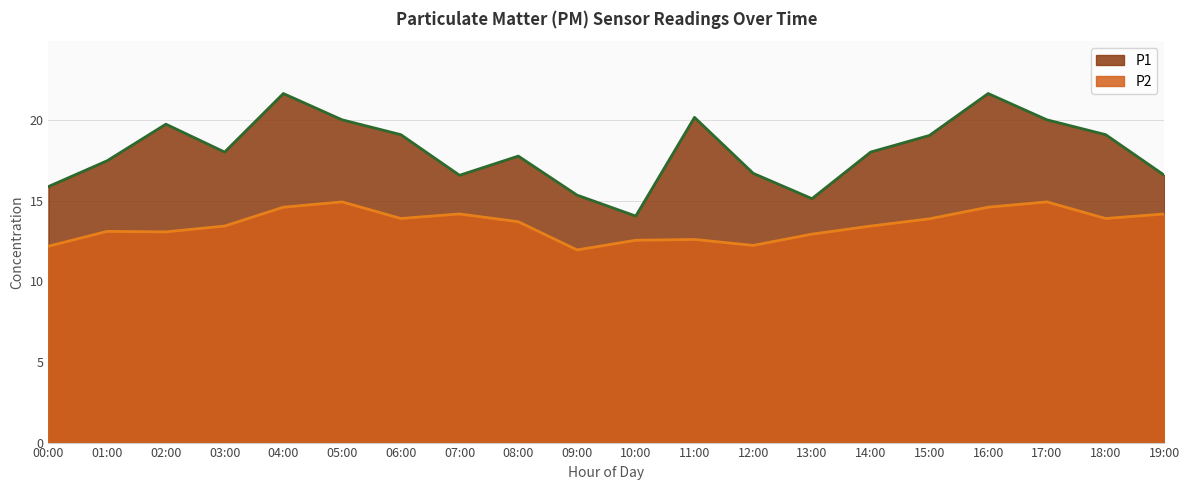

What is the difference between the P2 values at 06:00 and 01:00?

0.8